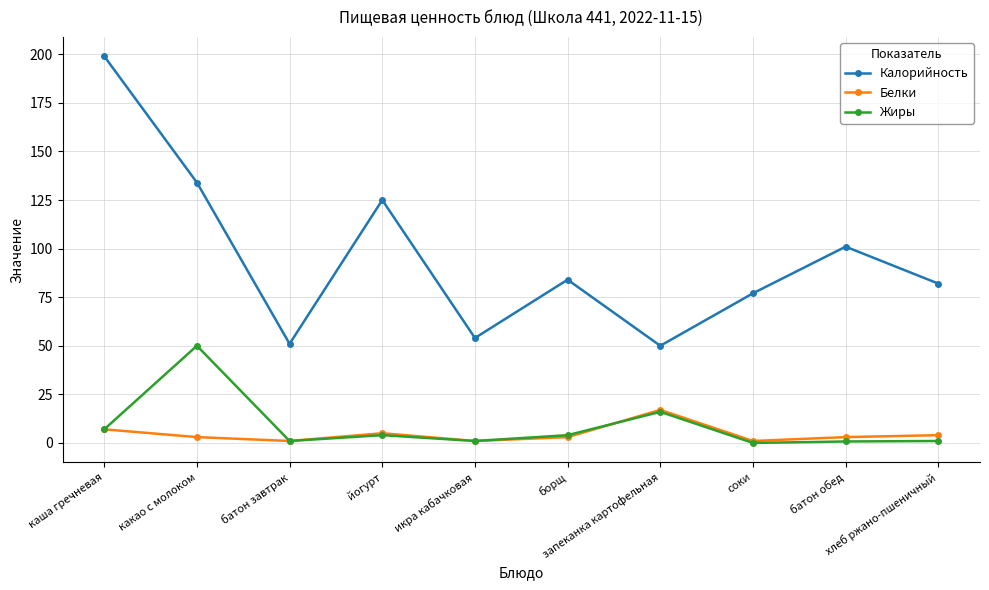

In Белки, how many points are lower than both neighbors (excluding endpoints)?

3